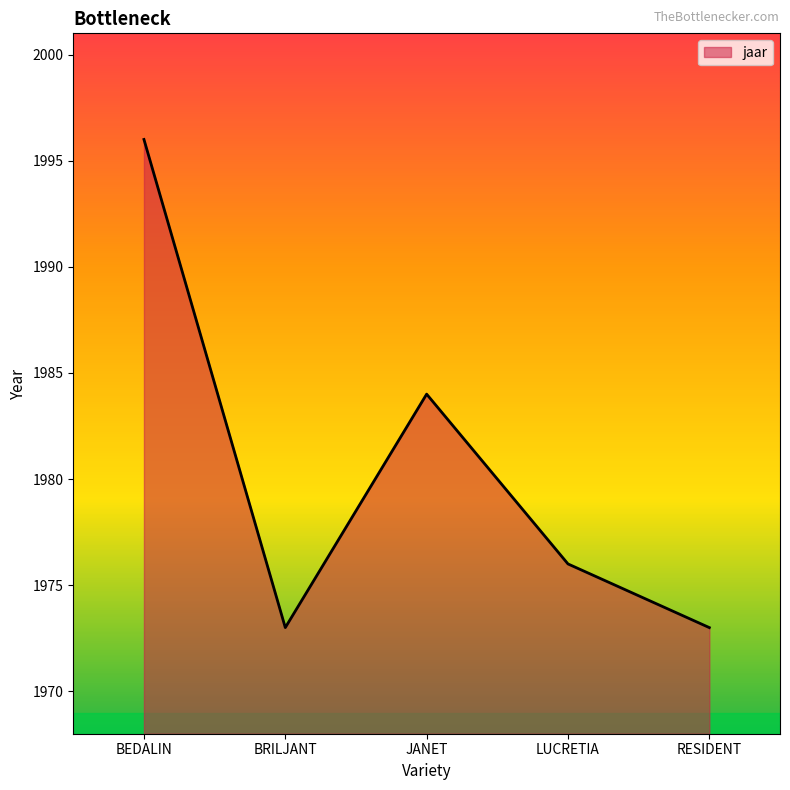

Which category has the highest value across all series?

BEDALIN